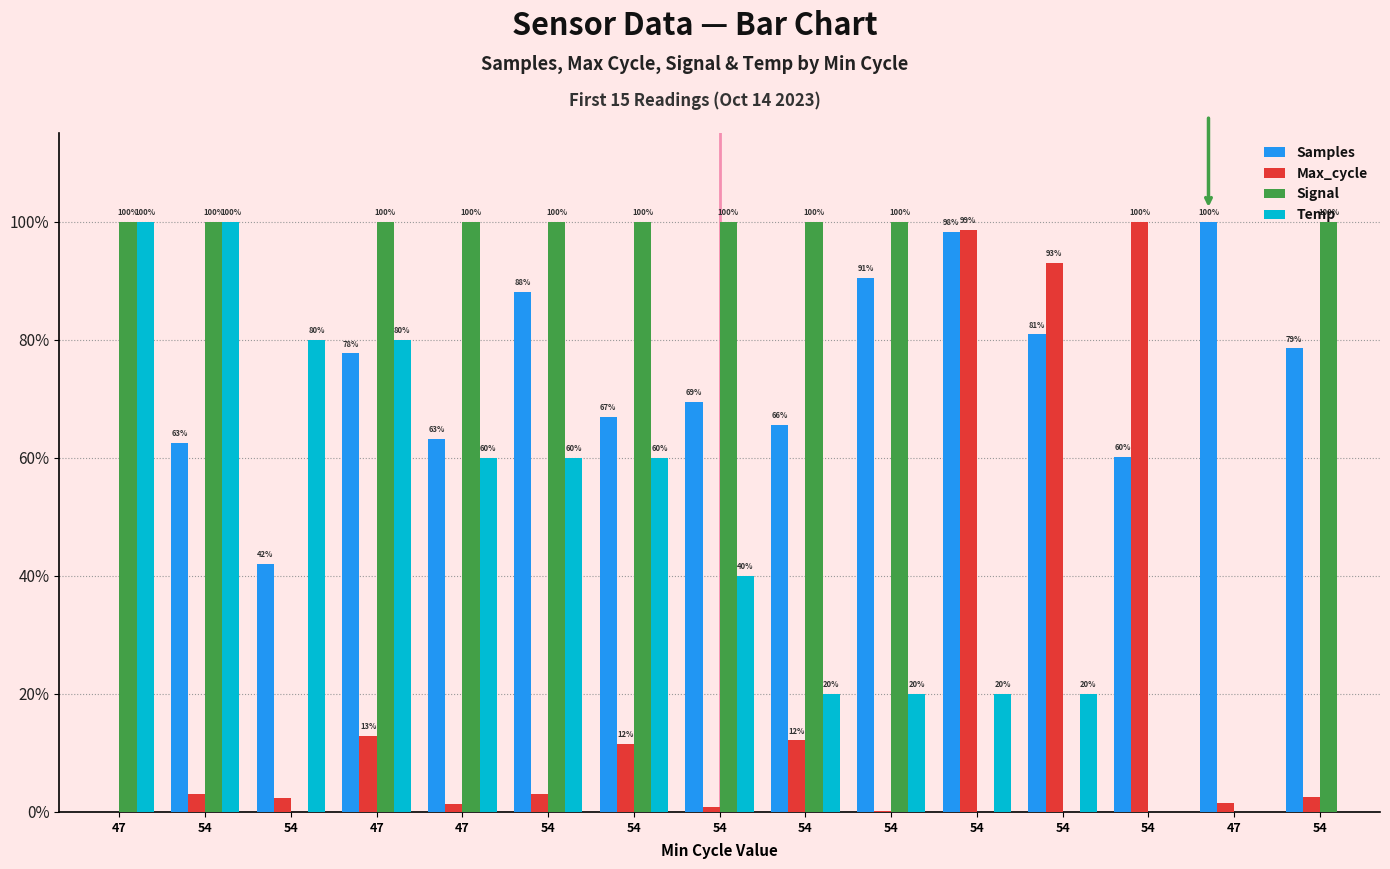

What are all the series names shown in the legend?

Samples, Max_cycle, Signal, Temp